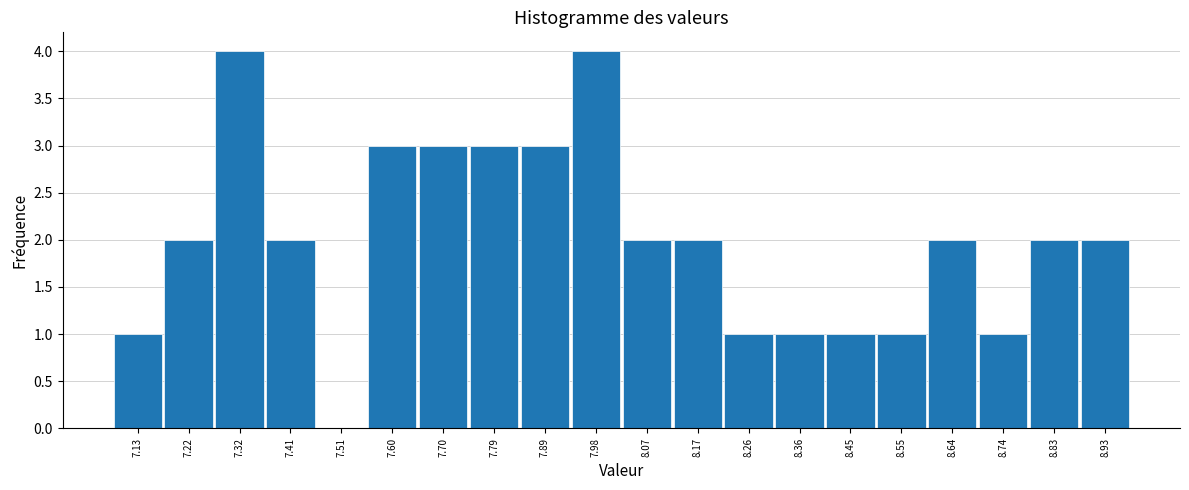

Reading right to left, extract all data points from this chart.

8.93=2	8.83=2	8.74=1	8.64=2	8.55=1	8.45=1	8.36=1	8.26=1	8.17=2	8.07=2	7.98=4	7.89=3	7.79=3	7.70=3	7.60=3	7.51=0	7.41=2	7.32=4	7.22=2	7.13=1